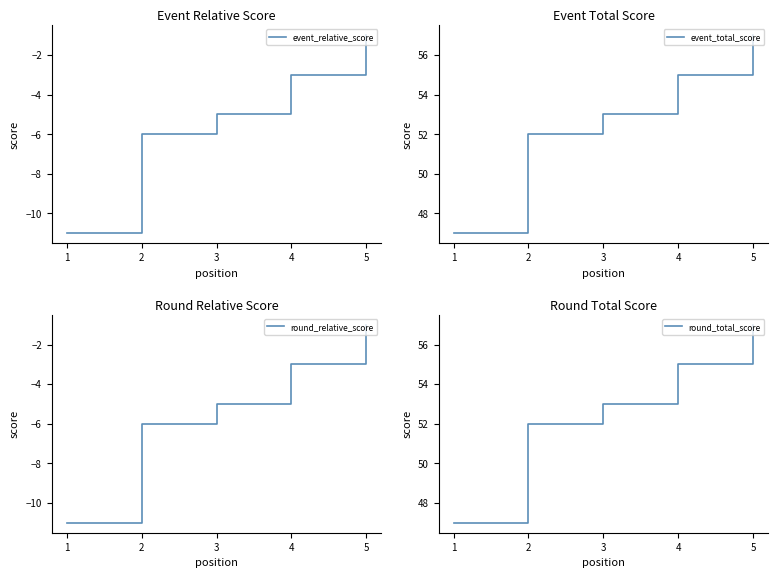

At 2, list the series in order from largest to smallest.

event_total_score, round_total_score, event_relative_score, round_relative_score